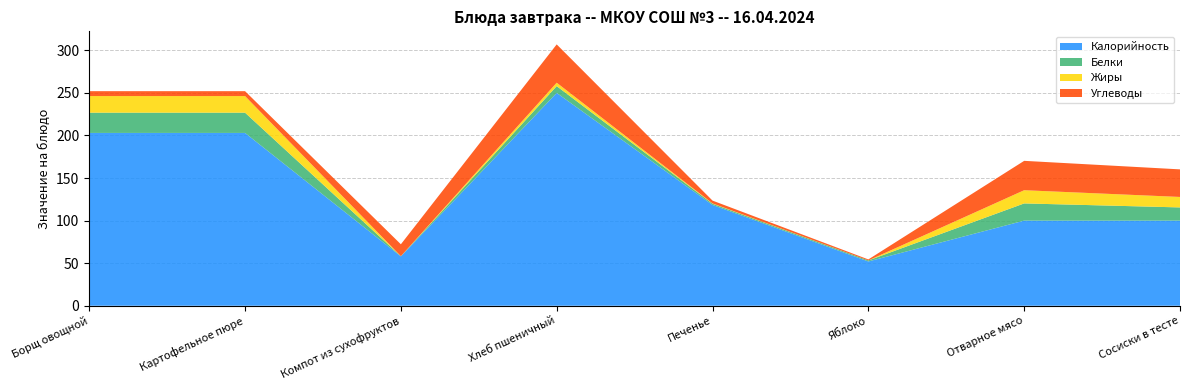

Reading right to left, list all the values displayed in this chart.

Калорийность: Сосиски в тесте=100.0	Отварное мясо=100.0	Яблоко=52.0	Печенье=118.4	Хлеб пшеничный=250.0	Компот из сухофруктов=58.0	Картофельное пюре=203.0	Борщ овощной=203.0
Белки: Сосиски в тесте=15.5	Отварное мясо=20.2	Яблоко=1.2	Печенье=1.4	Хлеб пшеничный=8.0	Компот из сухофруктов=0.2	Картофельное пюре=23.8	Борщ овощной=23.8
Жиры: Сосиски в тесте=12.3	Отварное мясо=15.5	Яблоко=0.0	Печенье=0.4	Хлеб пшеничный=4.0	Компот из сухофруктов=0.0	Картофельное пюре=19.5	Борщ овощной=19.5
Углеводы: Сосиски в тесте=32.4	Отварное мясо=34.5	Яблоко=1.2	Печенье=3.3	Хлеб пшеничный=45.0	Компот из сухофруктов=14.0	Картофельное пюре=5.7	Борщ овощной=5.7